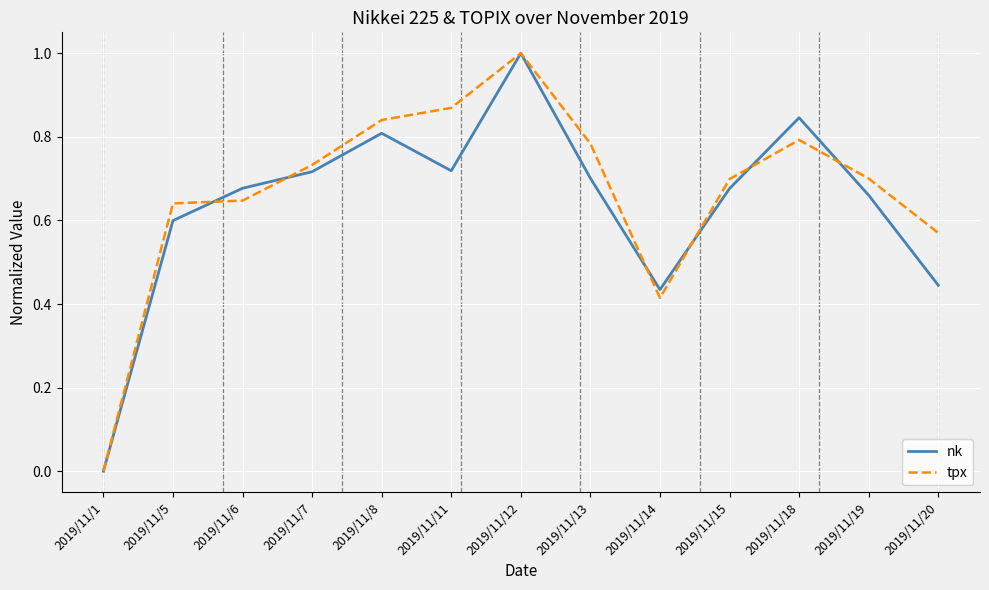

What is the total value across all series at 2019/11/7?

1.4